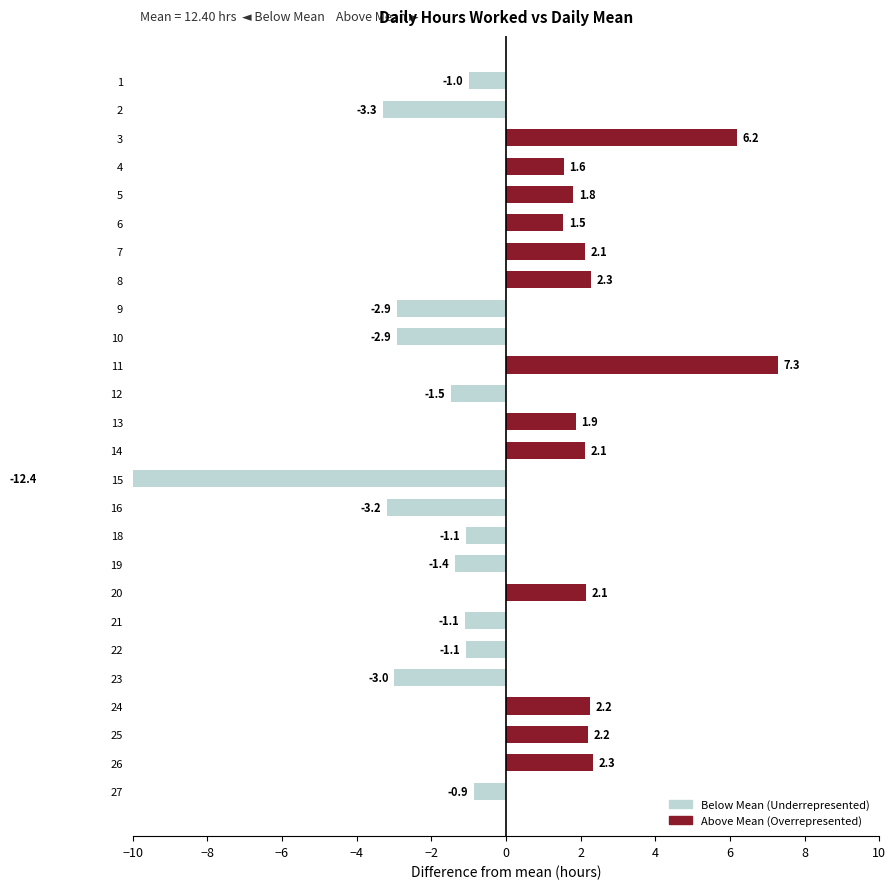

How many bars are there in total?

26